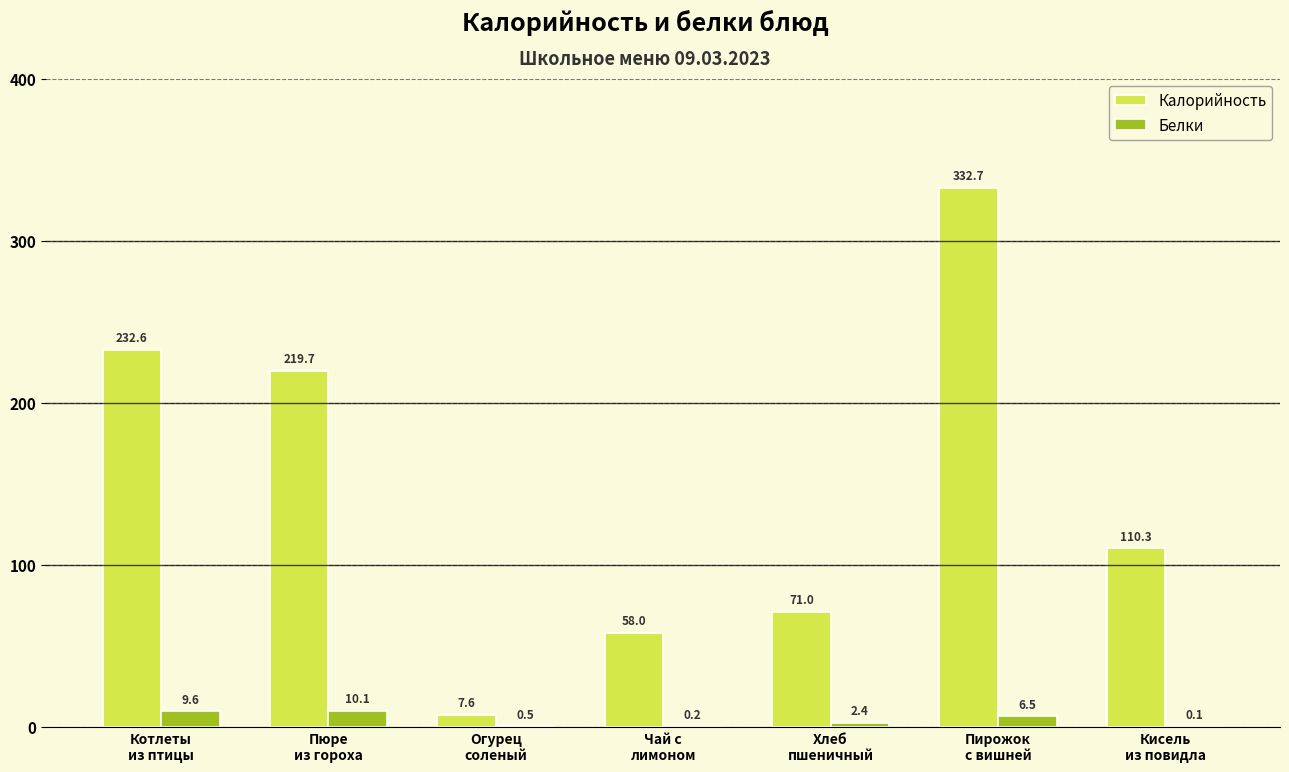

Reading left to right, what are all the values shown in this chart?

Калорийность: Котлеты
из птицы=232.6	Пюре
из гороха=219.7	Огурец
соленый=7.6	Чай с
лимоном=58.0	Хлеб
пшеничный=71.0	Пирожок
с вишней=332.7	Кисель
из повидла=110.3
Белки: Котлеты
из птицы=9.6	Пюре
из гороха=10.1	Огурец
соленый=0.5	Чай с
лимоном=0.2	Хлеб
пшеничный=2.4	Пирожок
с вишней=6.5	Кисель
из повидла=0.1